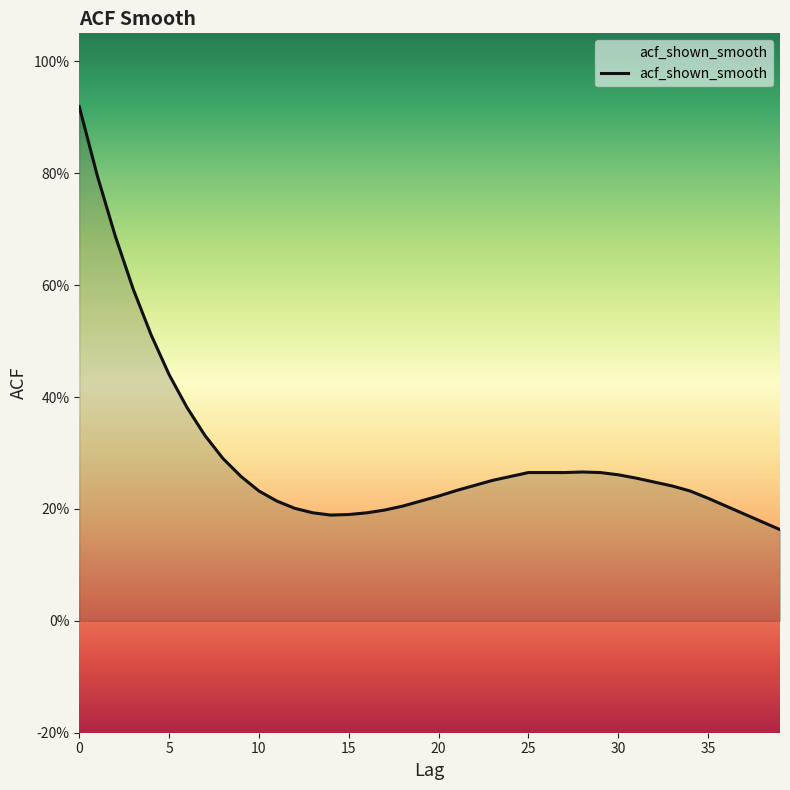

What is the value of the 35th point from the left?

0.2